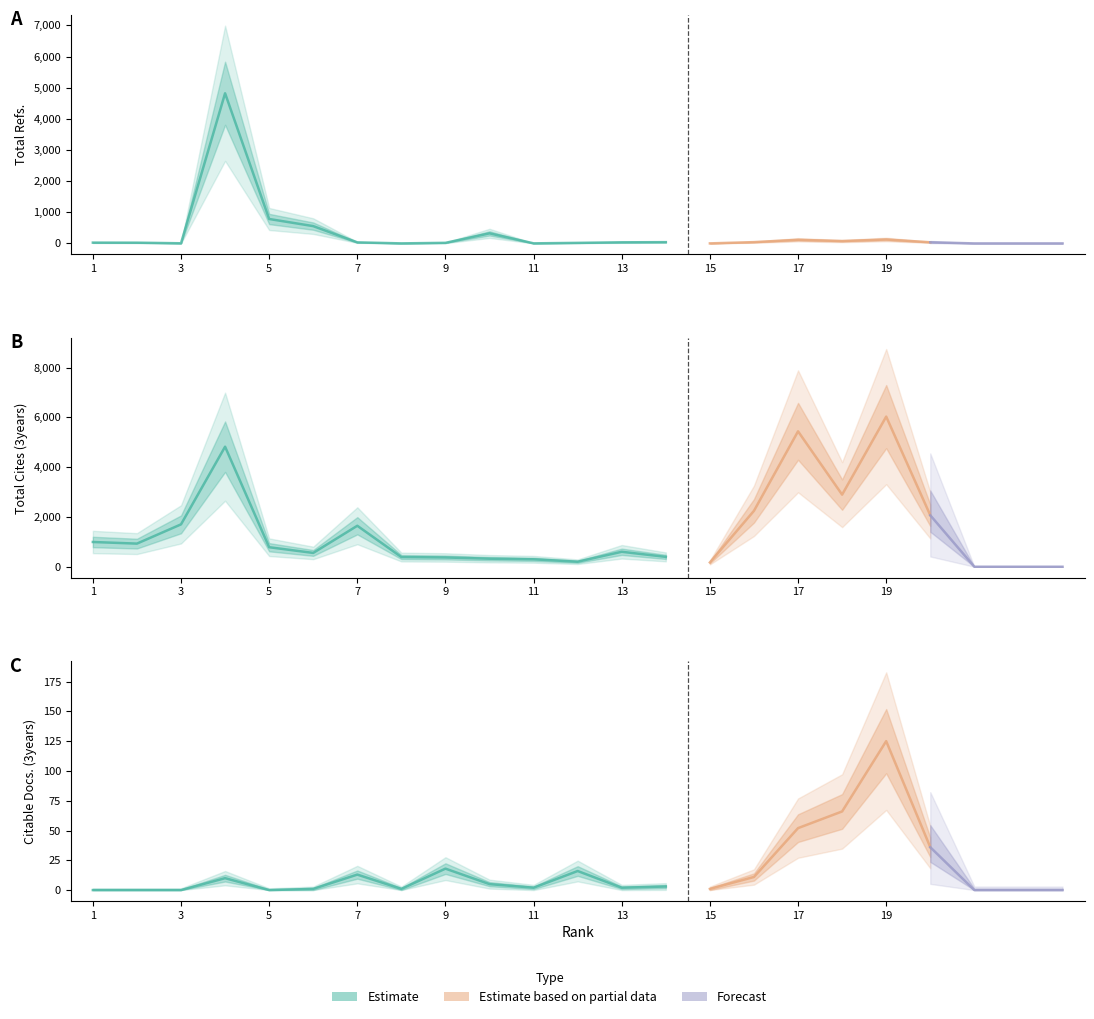

At which category does Total Refs. reach its first local valley?

3